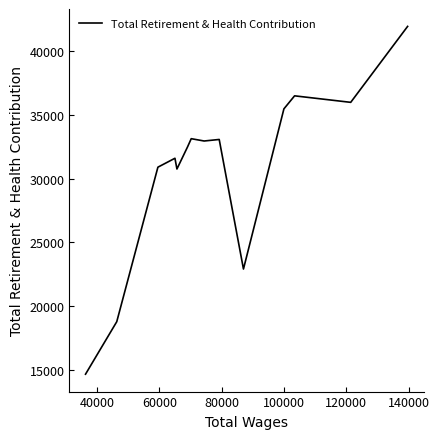

What is the smallest value displayed?

14679